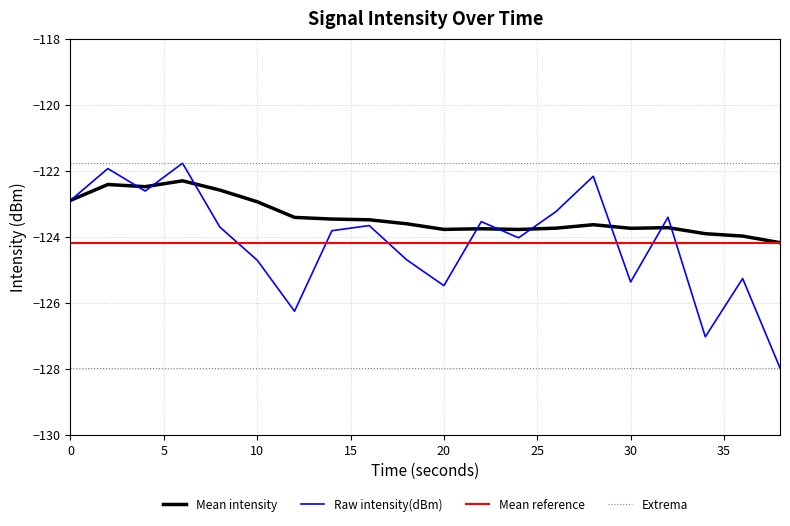

What value does the data have at 20?

-125.5